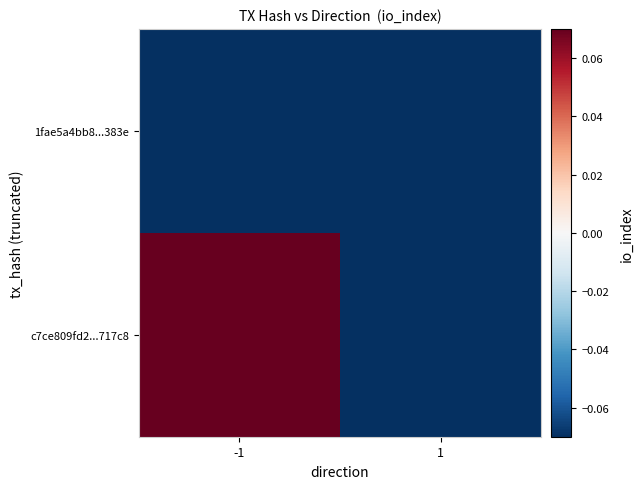

What is the total value across all series at -1?

0.5